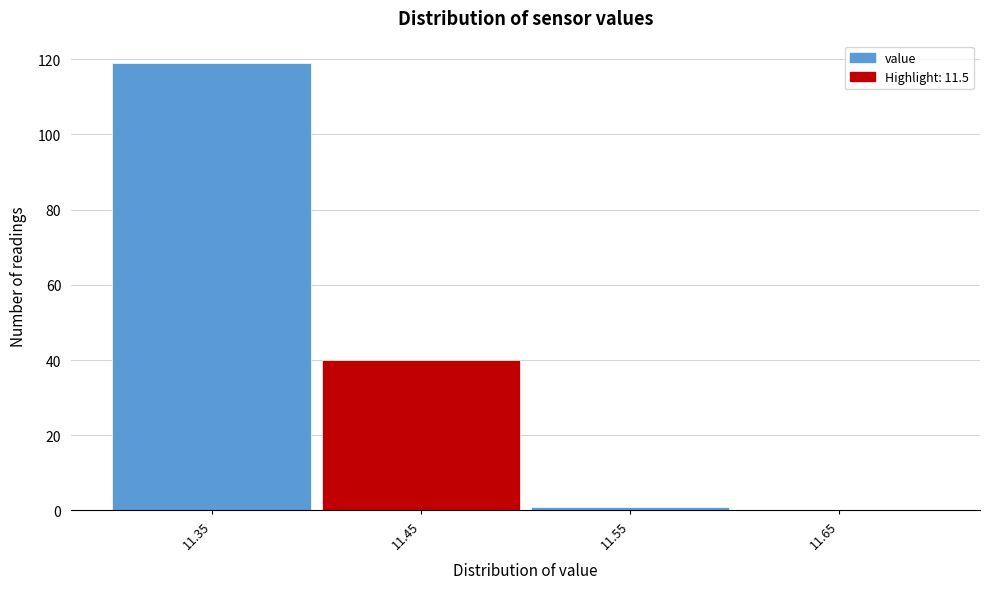

Reading left to right, list all the values displayed in this chart.

11.35=119	11.45=40	11.55=1	11.65=0